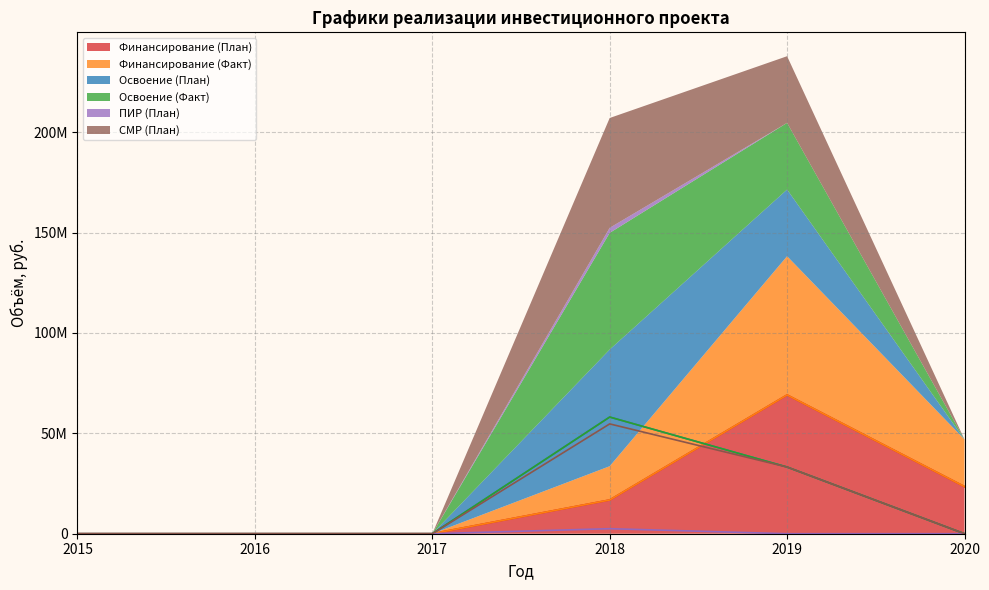

Which series has the widest spread of values?

Финансирование (План)